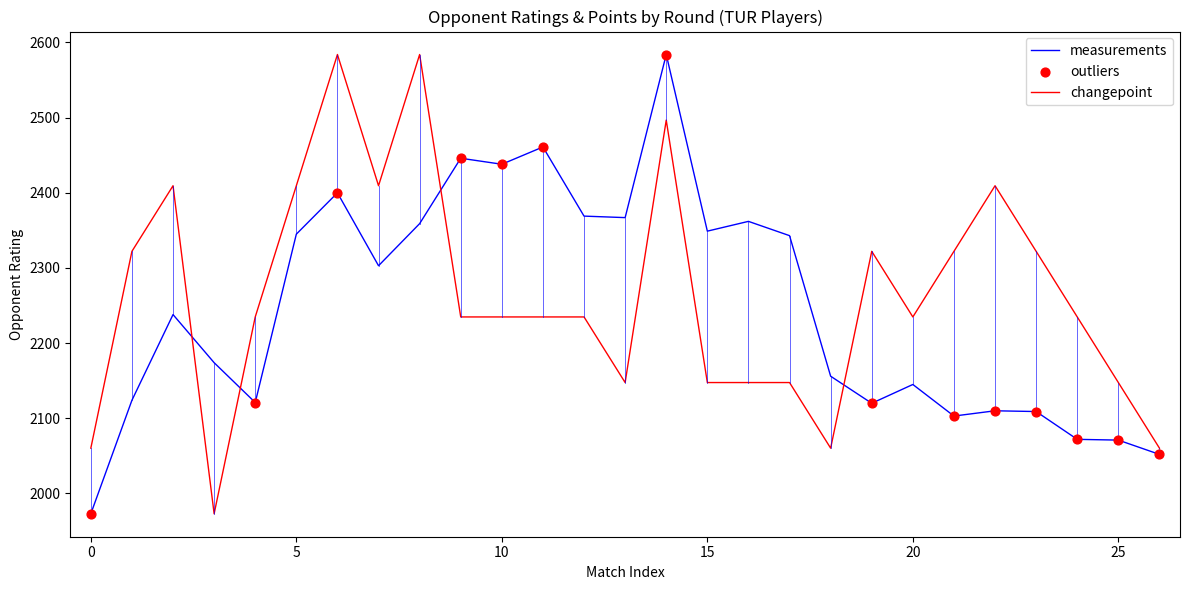

What is the maximum value for changepoint?

2584.0